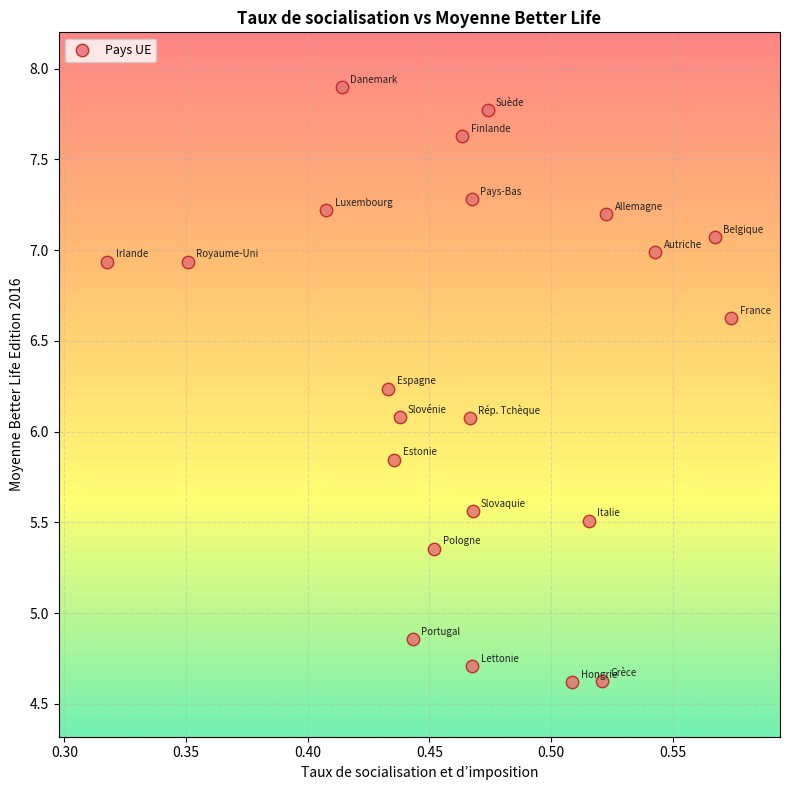

What is the range of X values (max minus min)?

0.3